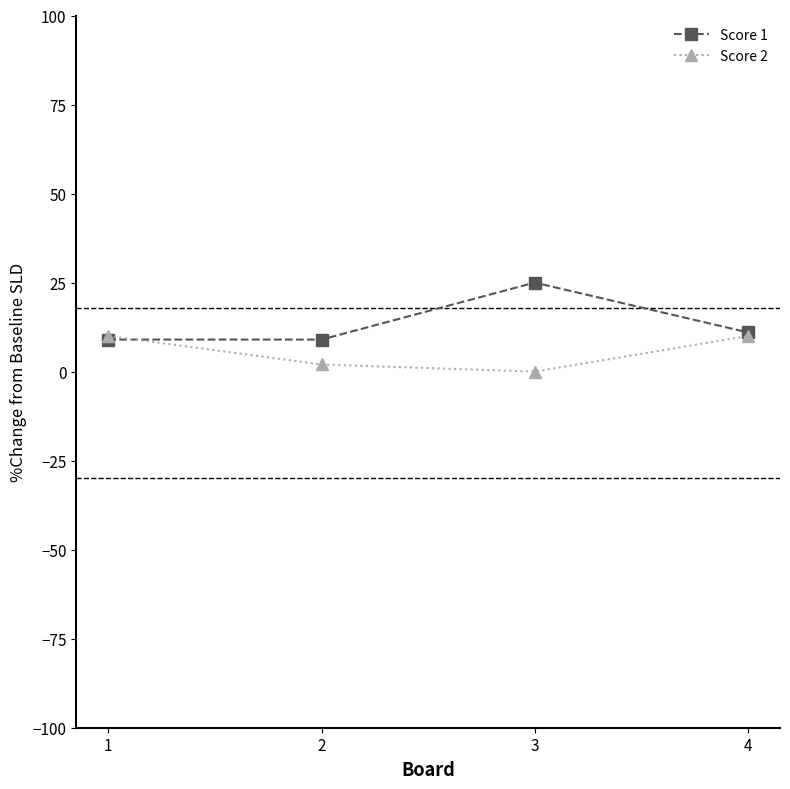

The value of Score 2 at 1 is 10. True or false?

True